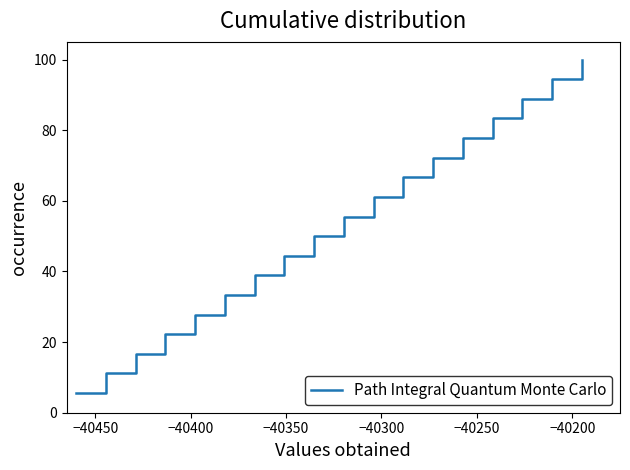

How many lines are shown in the chart?

1